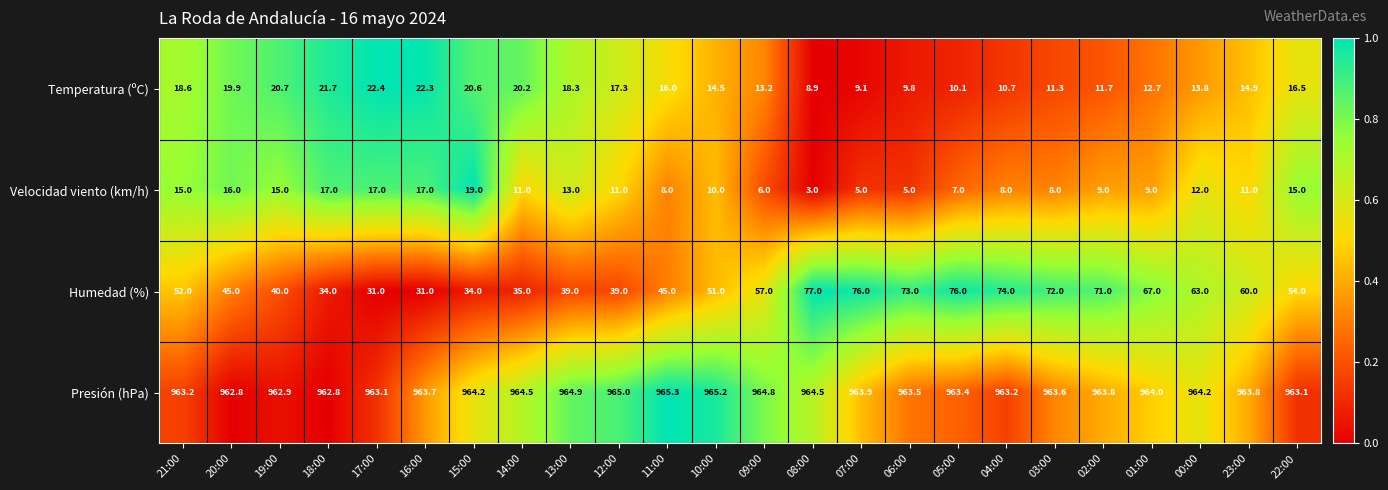

Between 17:00 and 04:00, which series saw the biggest shift?

Humedad (%)